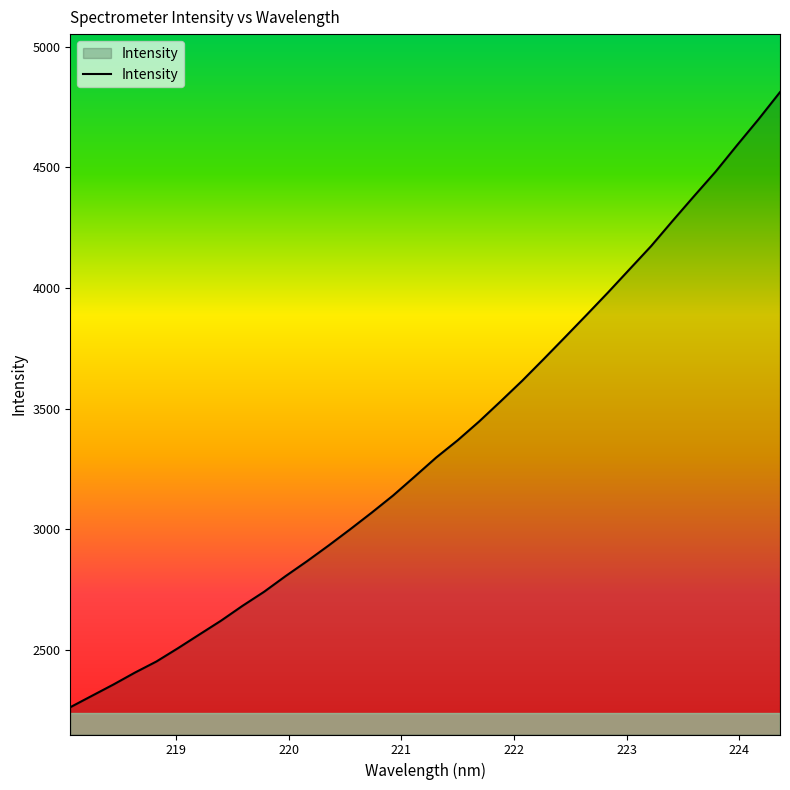

What is the average value?

3354.9